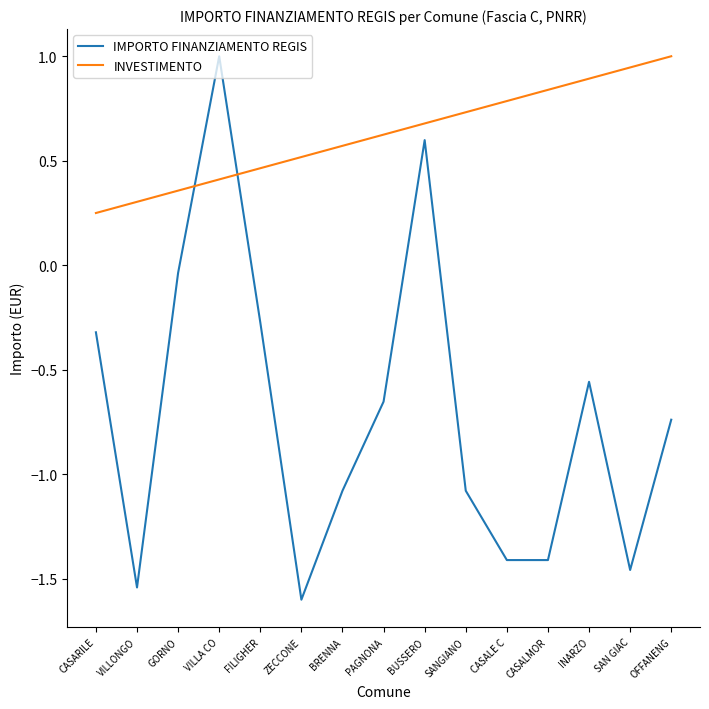

Which series ends up on top after the final intersection of IMPORTO FINANZIAMENTO REGIS and INVESTIMENTO?

INVESTIMENTO